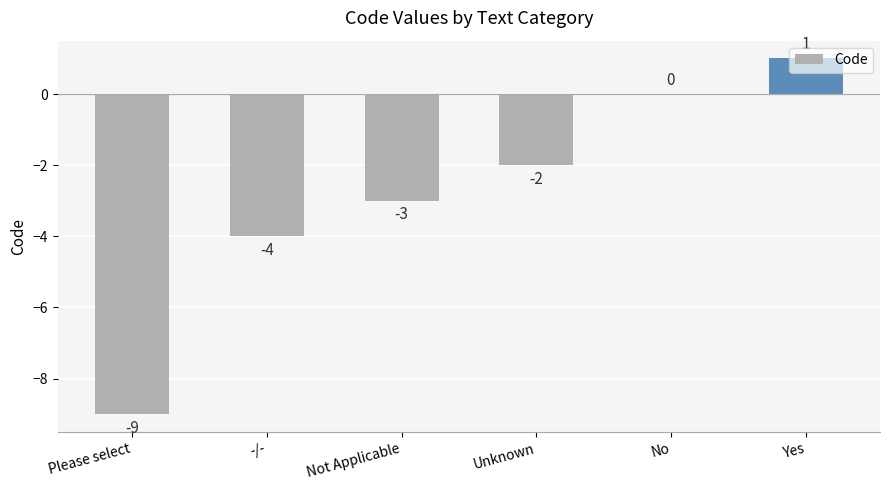

What is the change in value from Unknown to Yes?

+3